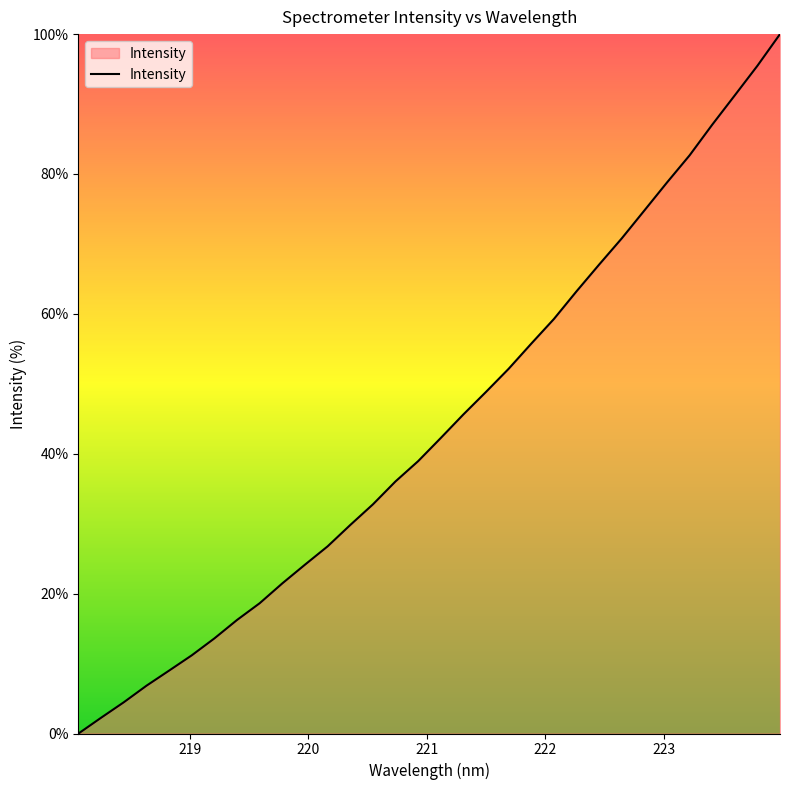

What is the difference between the maximum and minimum values?

100.0